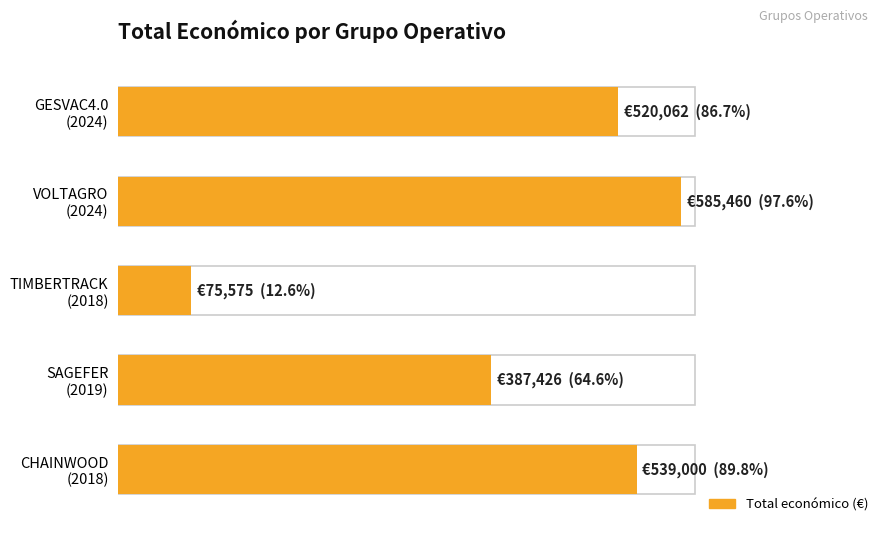

At which label is the value closest to 330517?

SAGEFER
(2019)